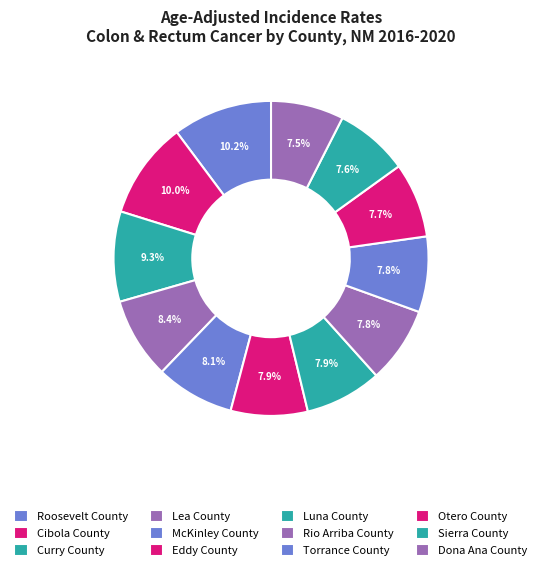

What is the total percentage of Luna County and Curry County?

17.2%